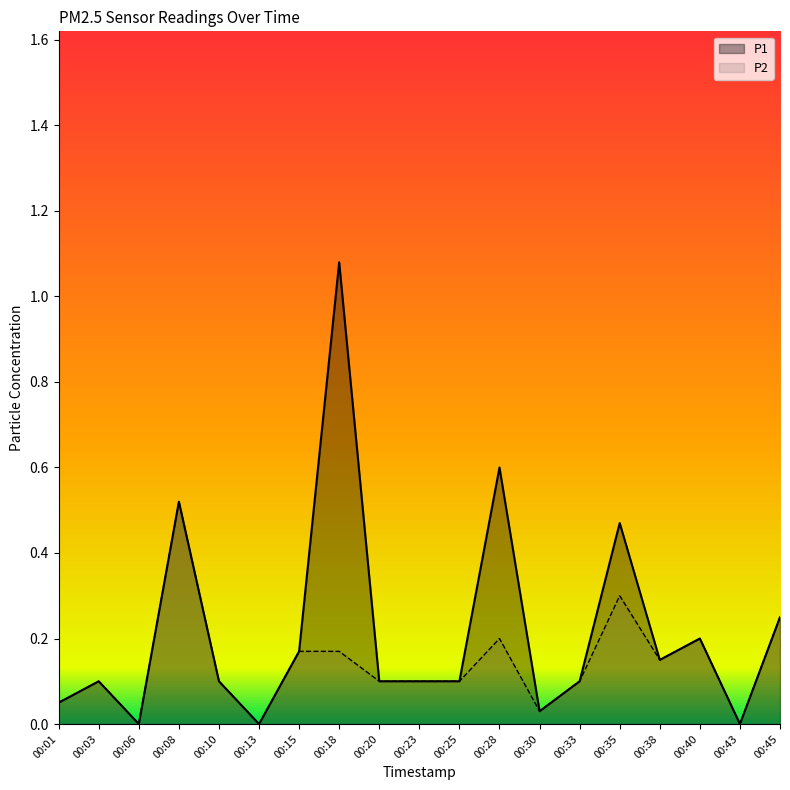

How many interior local peaks does the P1 series have?

6